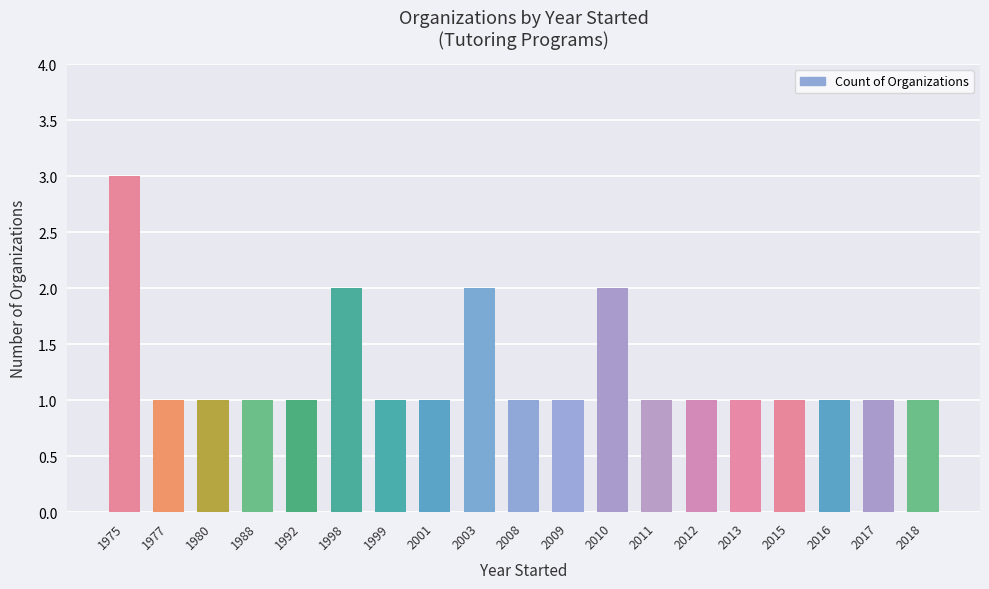

Reading left to right, extract all data points from this chart.

3	1	1	1	1	2	1	1	2	1	1	2	1	1	1	1	1	1	1